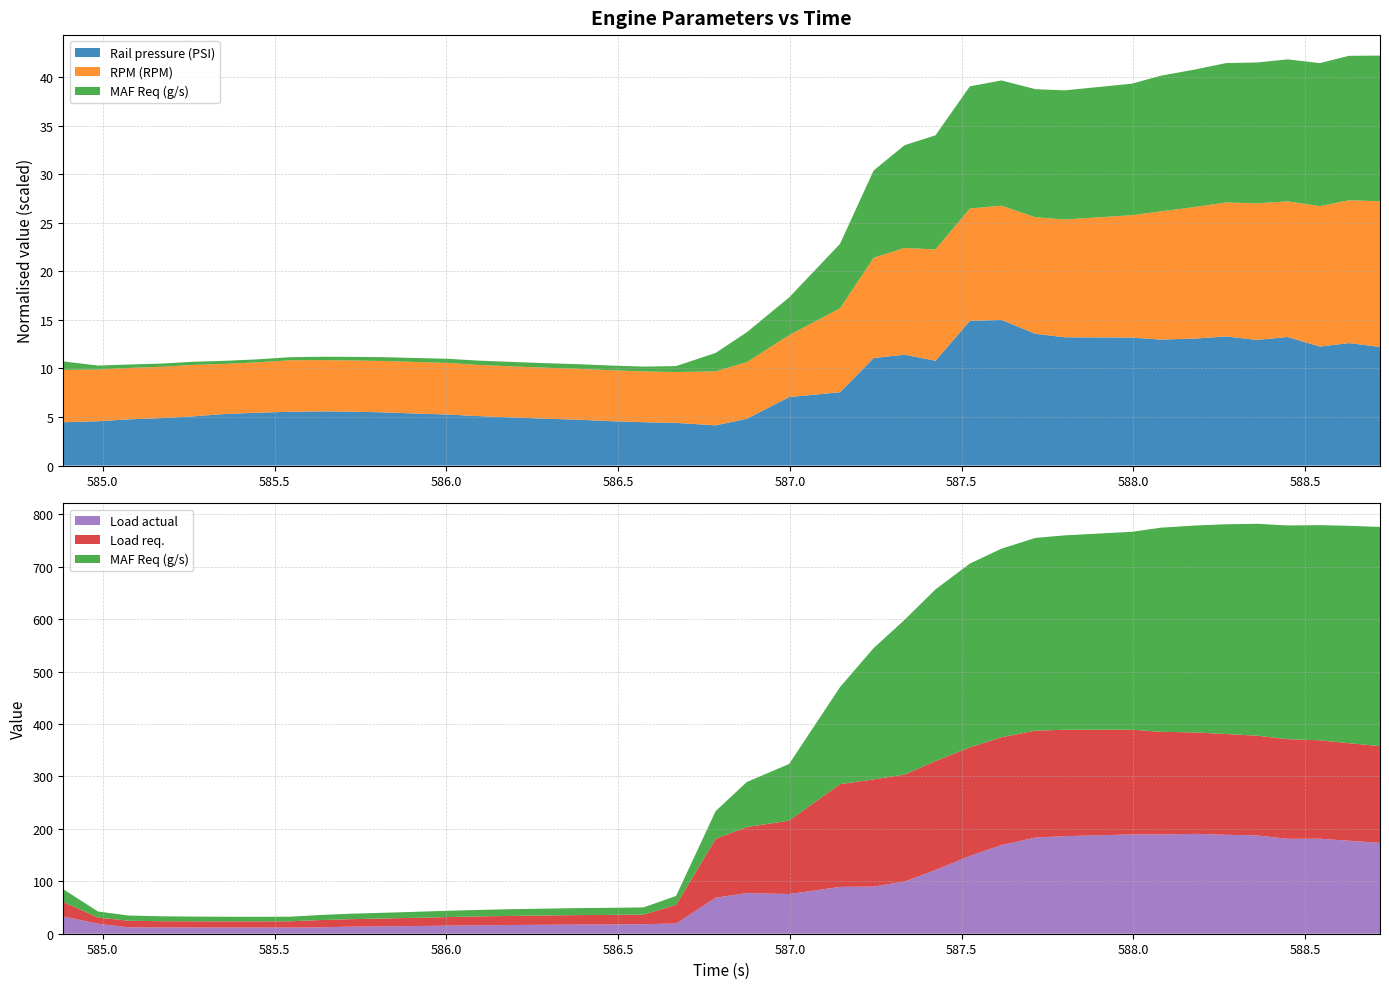

Reading left to right, transcribe all the data shown in this chart.

Rail pressure (PSI): 584.885=724.3	584.986=740.7	585.075=772.1	585.174=793.4	585.264=823.0	585.354=860.9	585.445=881.8	585.545=898.8	585.635=905.4	585.723=901.0	585.814=889.3	585.905=871.0	586.003=853.1	586.094=826.5	586.187=804.7	586.283=784.4	586.375=767.9	586.474=743.3	586.574=724.3	586.669=713.3	586.784=671.6	586.875=782.7	586.998=1144.6	587.146=1225.3	587.244=1796.8	587.334=1853.0	587.424=1751.1	587.524=2417.5	587.616=2434.0	587.715=2202.0	587.8=2143.8	587.996=2138.8	588.079=2105.1	588.18=2122.5	588.27=2157.5	588.36=2099.7	588.449=2148.5	588.543=1988.6	588.628=2046.4	588.718=1982.5
RPM (RPM): 584.885=2172.0	584.986=2141.0	585.075=2132.0	585.174=2128.0	585.264=2133.0	585.354=2079.0	585.445=2087.0	585.545=2136.0	585.635=2126.0	585.723=2123.0	585.814=2131.0	585.905=2136.0	586.003=2138.0	586.094=2122.0	586.187=2118.0	586.283=2115.0	586.375=2111.0	586.474=2111.0	586.574=2108.0	586.669=2108.0	586.784=2240.0	586.875=2347.0	586.998=2569.0	587.146=3479.0	587.244=4159.0	587.334=4424.0	587.424=4618.0	587.524=4661.0	587.616=4735.0	587.715=4833.0	587.8=4882.0	587.996=5076.0	588.079=5316.0	588.18=5456.0	588.27=5556.0	588.36=5666.0	588.449=5623.0	588.543=5826.0	588.628=5924.0	588.718=6041.0
MAF Req (g/s): 584.885=24.2	584.986=11.6	585.075=9.9	585.174=9.3	585.264=9.0	585.354=8.8	585.445=8.7	585.545=8.8	585.635=9.7	585.723=10.4	585.814=10.9	585.905=11.4	586.003=12.0	586.094=12.4	586.187=12.8	586.283=13.0	586.375=13.3	586.474=13.5	586.574=13.7	586.669=17.1	586.784=52.9	586.875=86.0	586.998=108.2	587.146=185.1	587.244=250.6	587.334=295.2	587.424=327.5	587.524=350.7	587.616=359.8	587.715=367.7	587.8=370.9	587.996=377.6	588.079=389.4	588.18=394.8	588.27=400.3	588.36=404.3	588.449=407.8	588.543=410.5	588.628=414.8	588.718=418.2
Load actual: 584.885=32.9	584.986=19.0	585.075=12.2	585.174=12.1	585.264=11.9	585.354=11.8	585.445=11.8	585.545=11.8	585.635=12.2	585.723=13.5	585.814=14.0	585.905=14.7	586.003=15.4	586.094=16.1	586.187=16.6	586.283=17.1	586.375=17.5	586.474=17.6	586.574=18.1	586.669=19.5	586.784=68.6	586.875=77.6	586.998=75.7	587.146=89.3	587.244=90.0	587.334=99.5	587.424=121.6	587.524=148.4	587.616=169.1	587.715=183.5	587.8=186.1	587.996=189.5	588.079=189.4	588.18=190.5	588.27=188.8	588.36=187.6	588.449=181.1	588.543=181.3	588.628=177.4	588.718=173.4
Load req.: 584.885=27.8	584.986=11.8	585.075=12.6	585.174=11.8	585.264=11.8	585.354=11.8	585.445=11.8	585.545=11.9	585.635=13.9	585.723=14.3	585.814=15.0	585.905=15.6	586.003=16.4	586.094=16.9	586.187=17.4	586.283=17.7	586.375=18.0	586.474=18.3	586.574=18.4	586.669=35.5	586.784=112.5	586.875=126.0	586.998=140.0	587.146=196.1	587.244=204.4	587.334=204.2	587.424=207.9	587.524=207.1	587.616=205.8	587.715=204.0	587.8=203.1	587.996=199.8	588.079=195.9	588.18=193.6	588.27=192.2	588.36=190.3	588.449=190.1	588.543=187.8	588.628=186.1	588.718=184.6